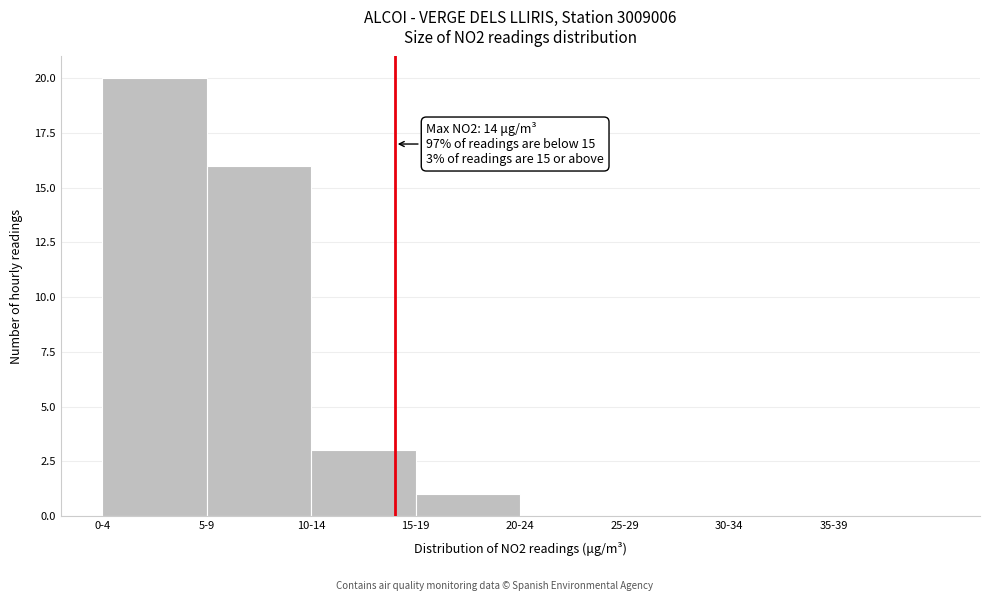

Reading left to right, extract all data points from this chart.

0-4=20	5-9=16	10-14=3	15-19=1	20-24=0	25-29=0	30-34=0	35-39=0